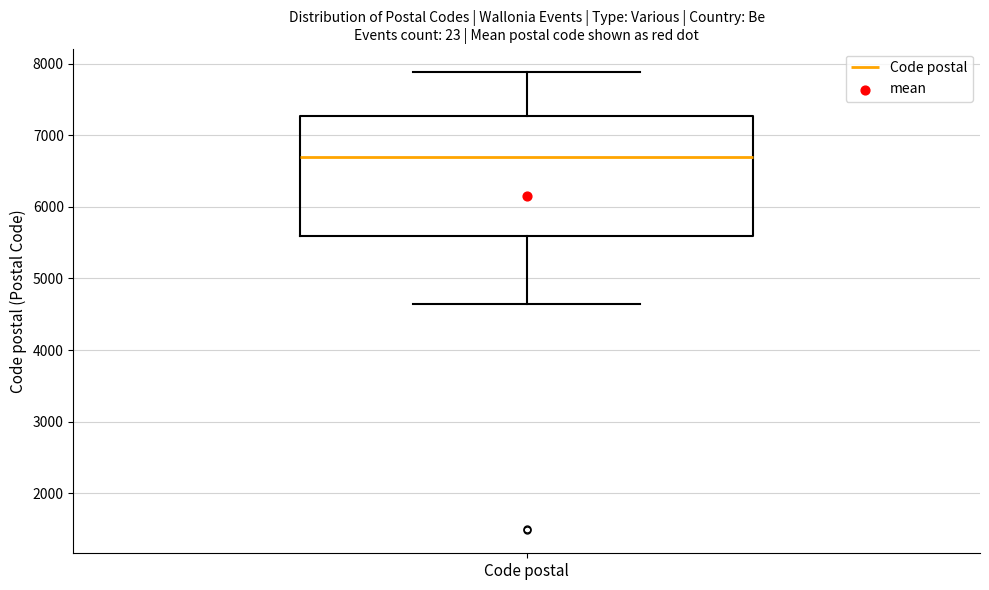

Transcribe this box plot: give where the median line is, the range the box spans, and where the two whiskers end, as read against the y-axis. The values are not printed on the chart, so give them approximately, as read against the axis.

median 6700, box 5600 to 7300, whiskers 4700 to 7900